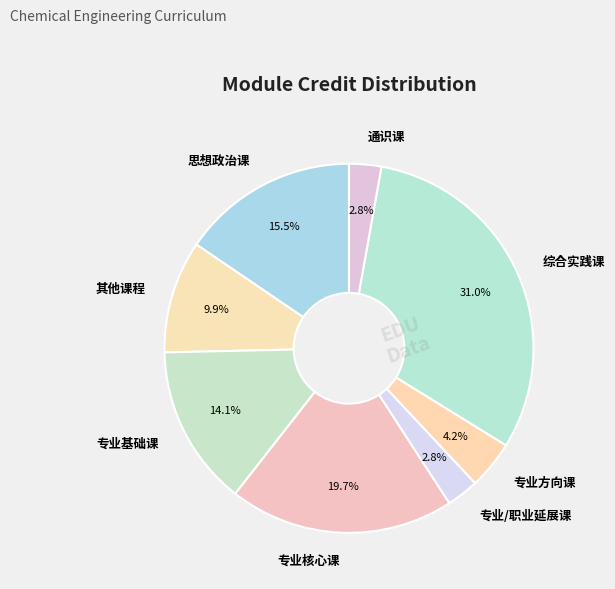

To the nearest percent, what is the average slice percentage?

12%